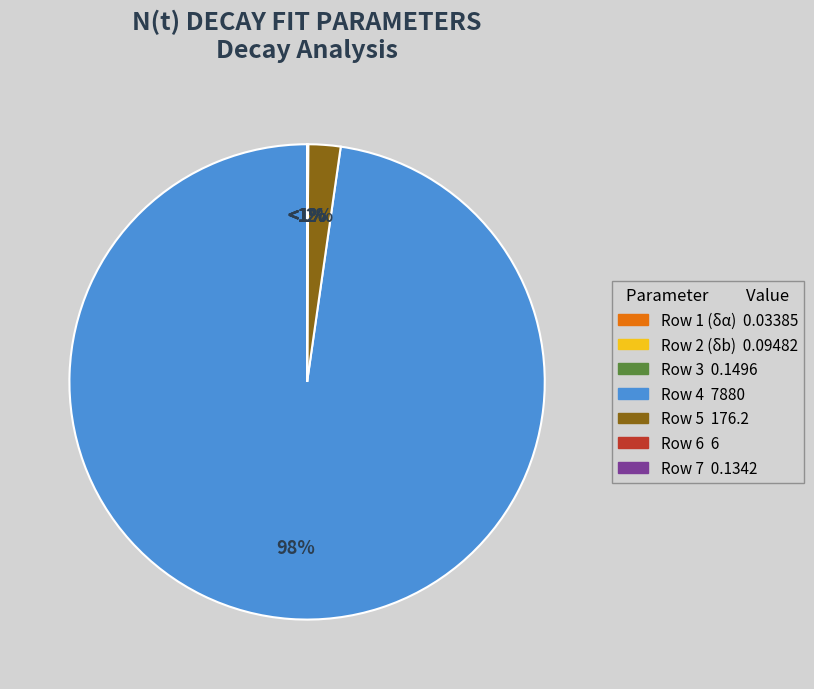

To the nearest percent, what is the difference between the largest and smallest slice percentages?

98%